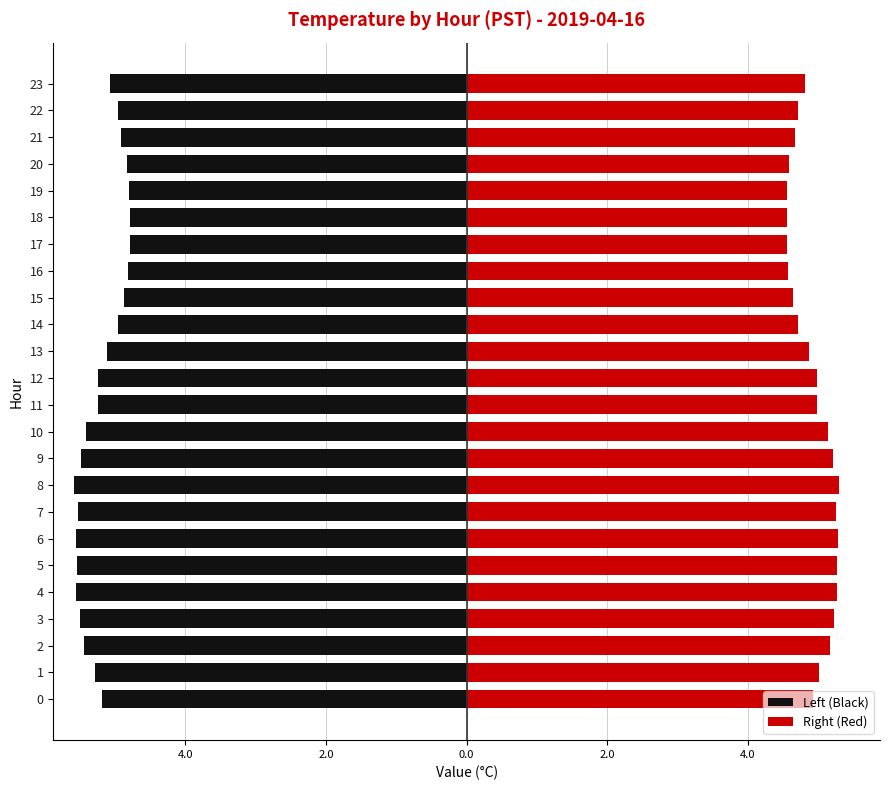

True or false: Left (Black) has a value of -4.9 at 21.

True